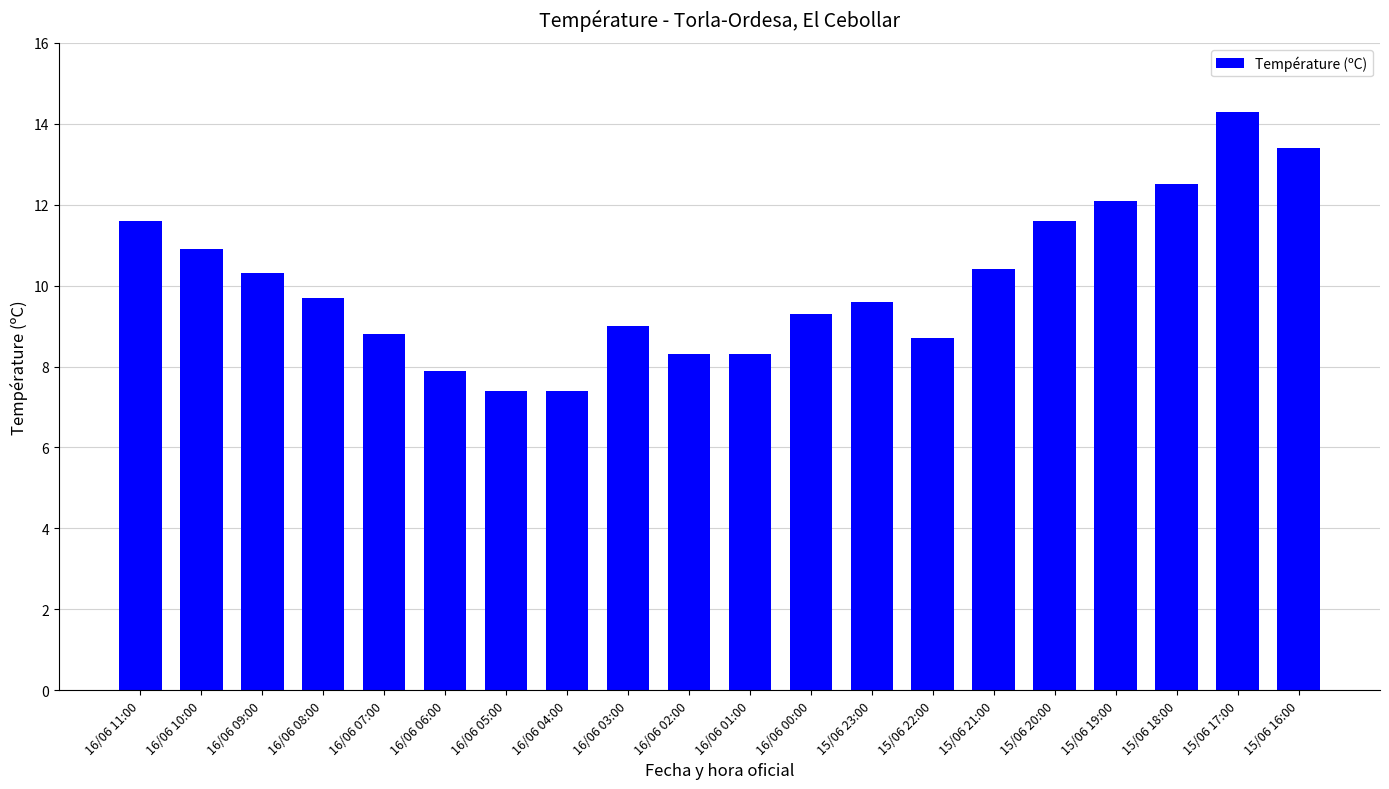

What is the ratio of the value at 15/06 23:00 to the value at 15/06 21:00?

0.9